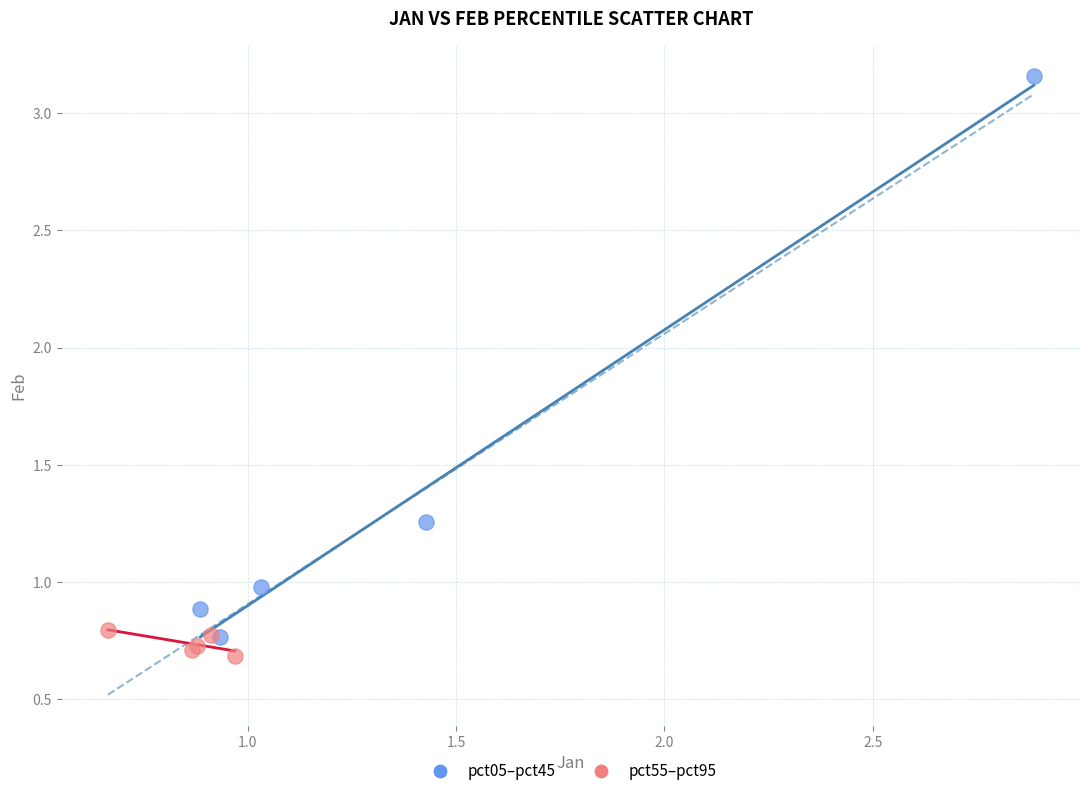

Which series contains the highest Y value?

pct05–pct45